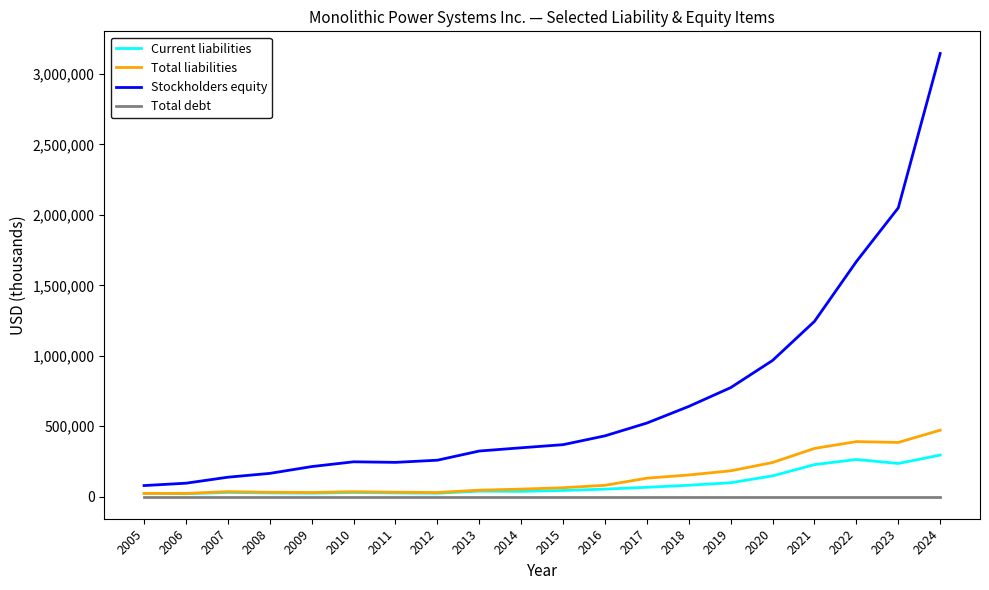

What is the difference between the highest and lowest values at 2018?

640093